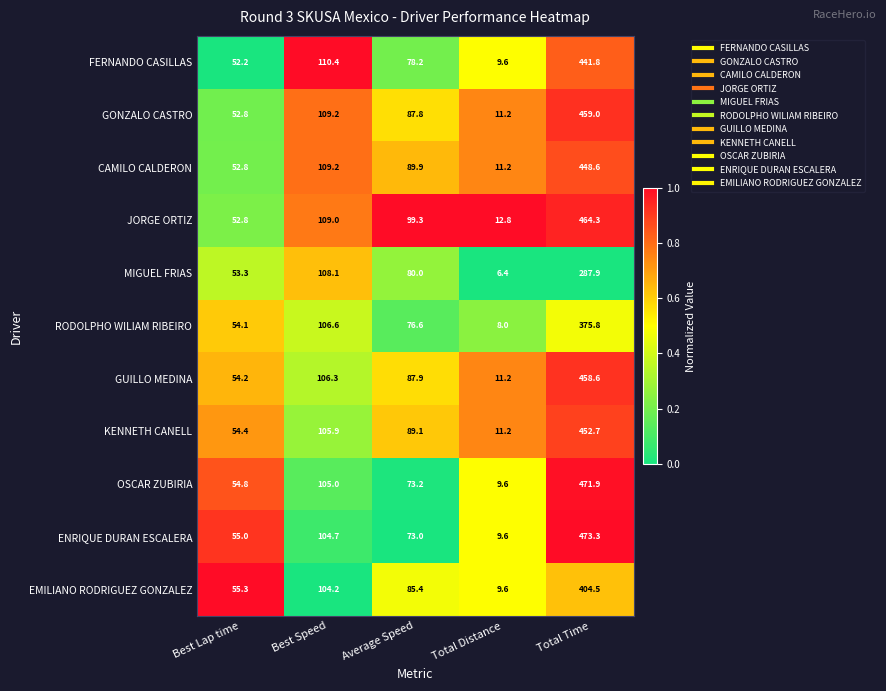

What is the total value across all series at Total Distance?

110.4